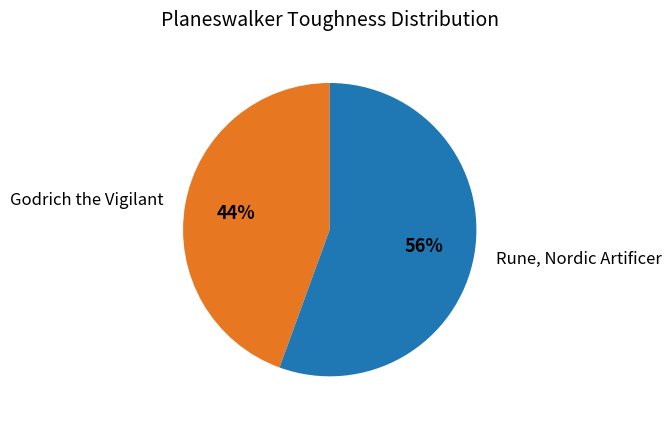

Does Godrich the Vigilant represent more than half of the total?

No